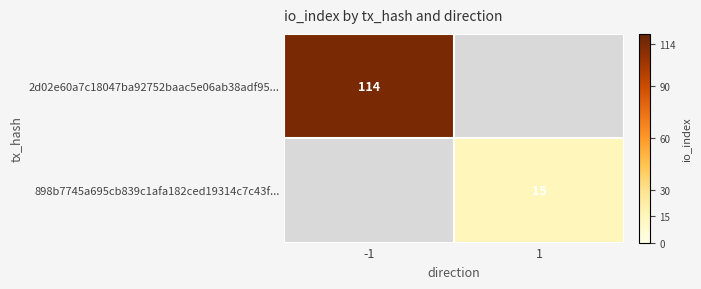

True or false: 898b7745a695cb839c1afa182ced19314c7c43f... has a value of 24 at 1.

False